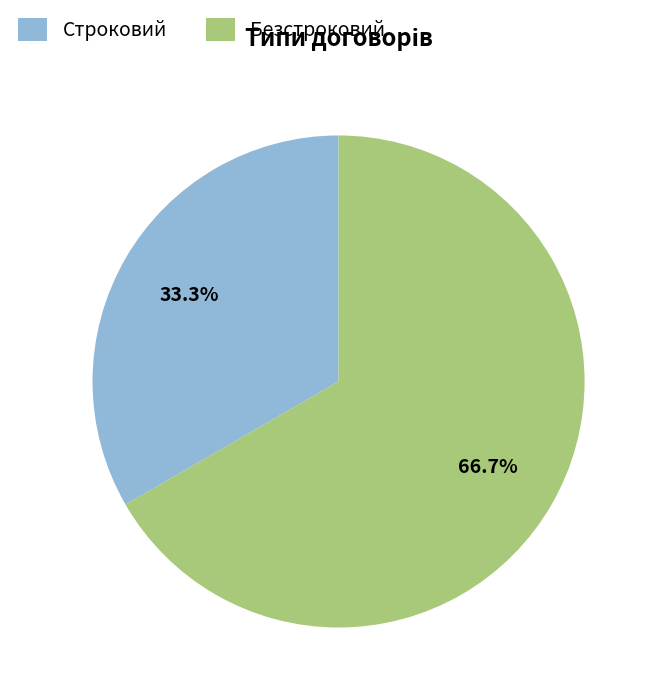

Approximately how many times larger is the value at Безстроковий compared to Строковий?

2.0